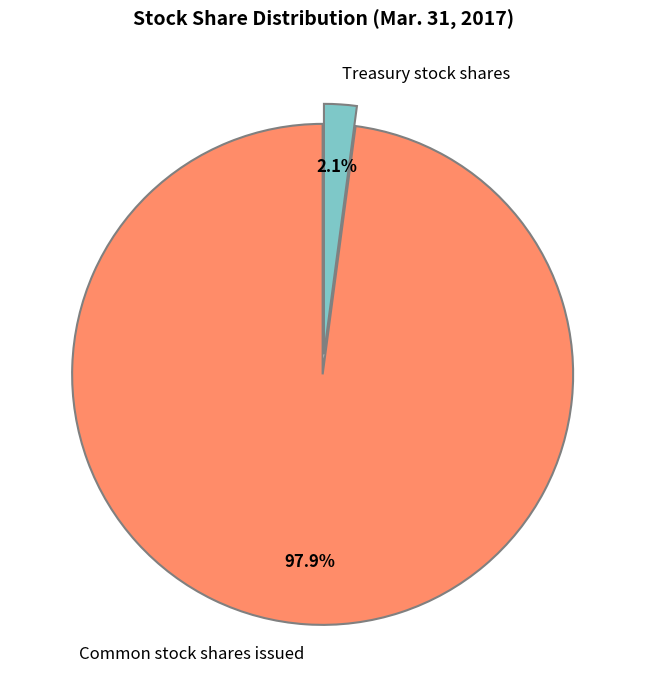

Does any single category account for the majority?

Yes